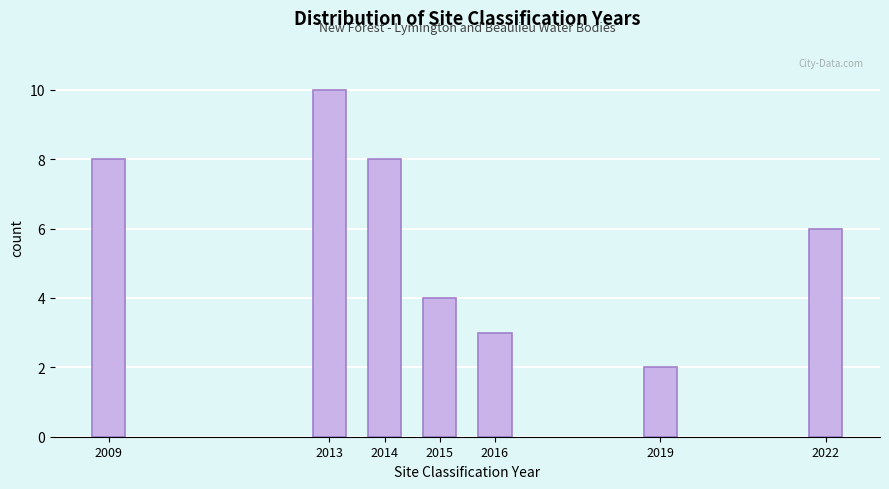

Reading right to left, list all the values displayed in this chart.

6	2	3	4	8	10	8